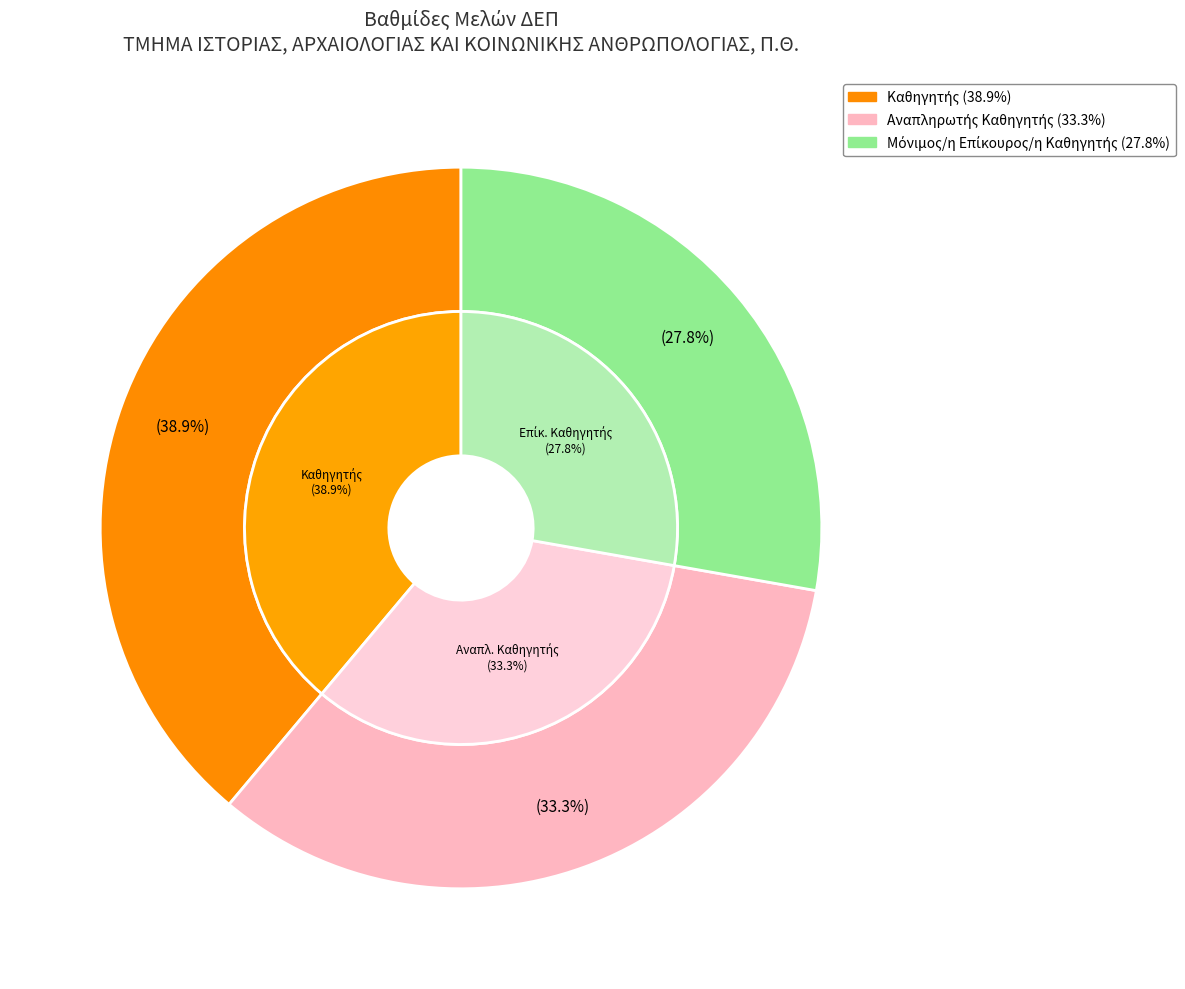

What is the change in value from Καθηγητής to Μόνιμος/η Επίκουρος/η Καθηγητής?

-2